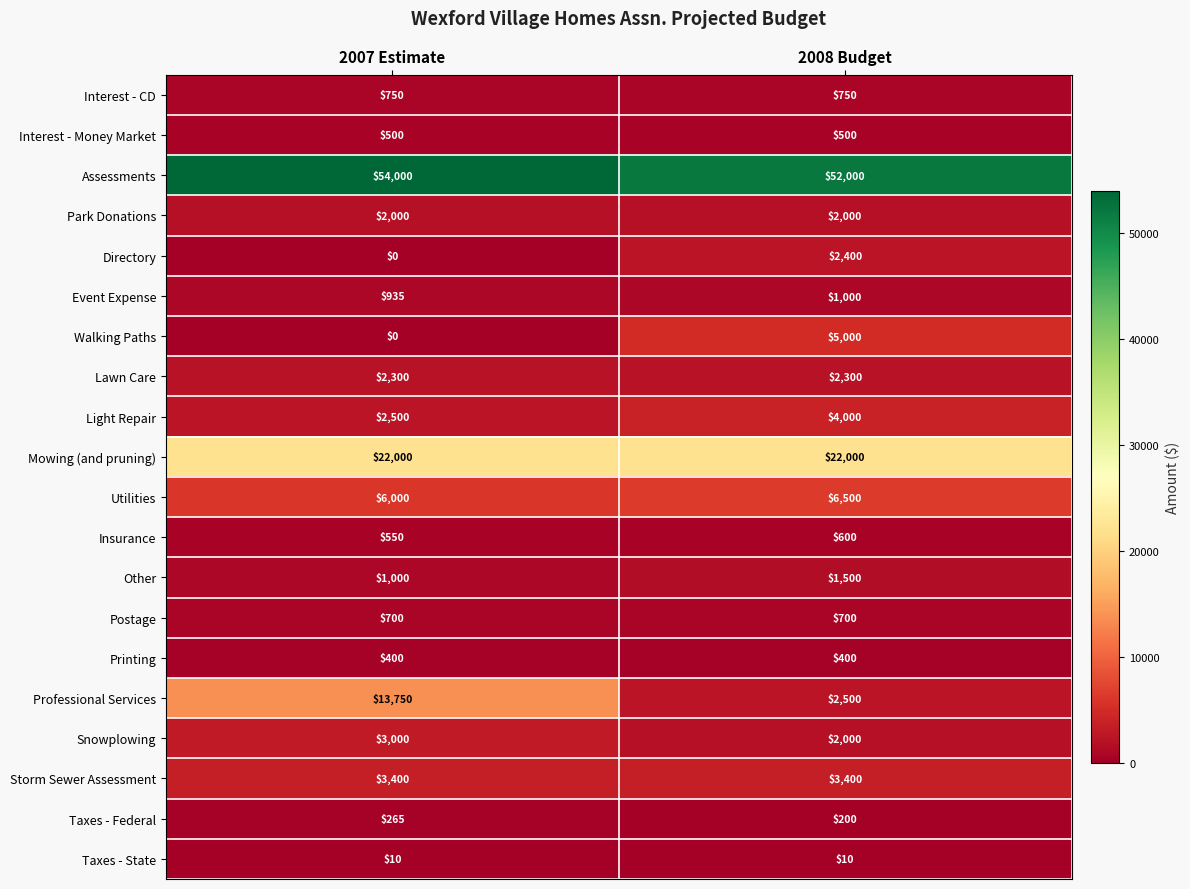

Is the value of Interest - CD at 2007 Estimate greater than the value of Storm Sewer Assessment at 2007 Estimate?

No